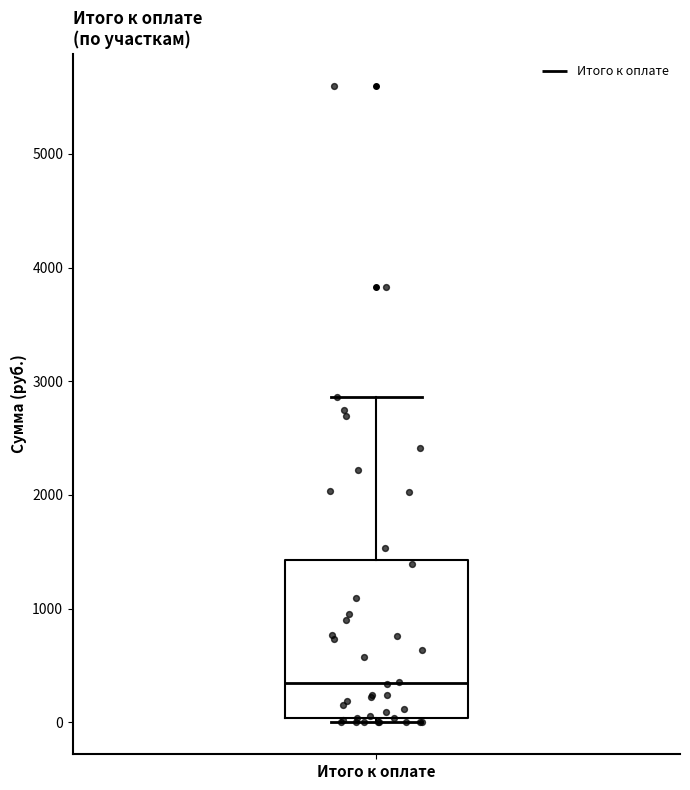

Where does the upper whisker of the box for Итого к оплате end on the y-axis? The values are not printed on the chart, so give them approximately, as read against the axis.

2900